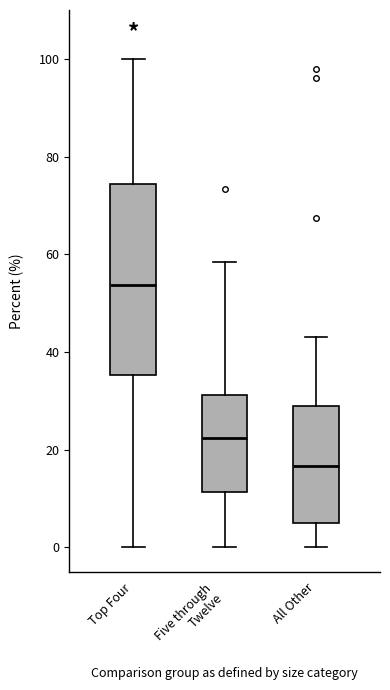

Where does the median line of the box for Top Four sit on the y-axis? The values are not printed on the chart, so give them approximately, as read against the axis.

54